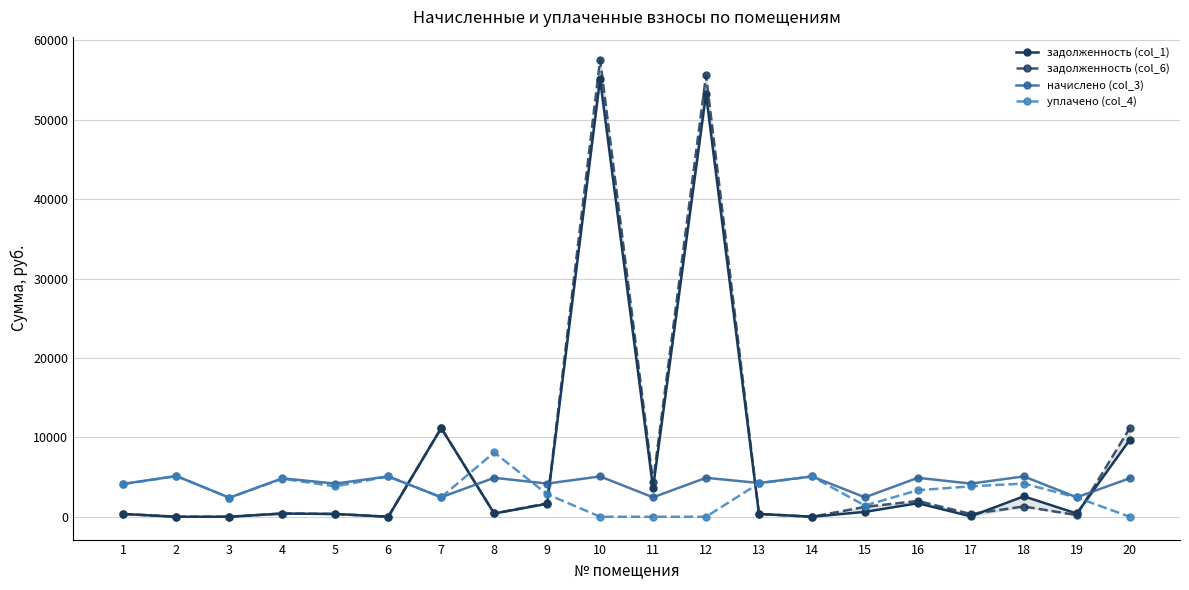

What are all the series names shown in the legend?

задолженность (col_1), задолженность (col_6), начислено (col_3), уплачено (col_4)